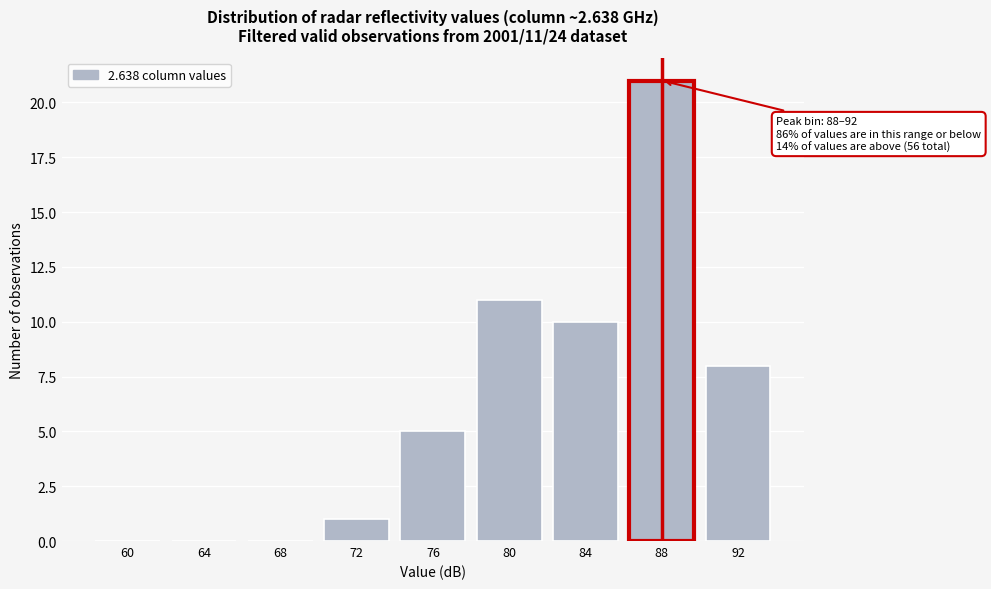

Reading left to right, transcribe all the data shown in this chart.

60=0	64=0	68=0	72=1	76=5	80=11	84=10	88=21	92=8